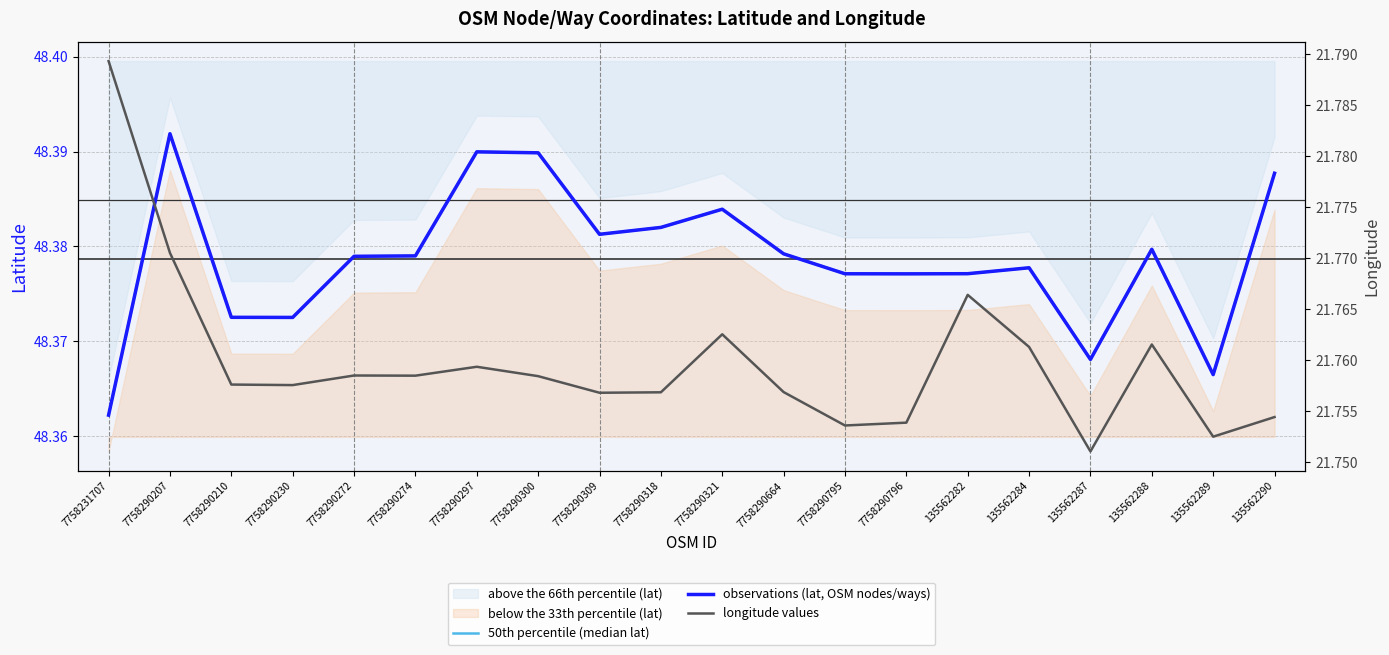

What is the average value of the lat band median series?

48.4